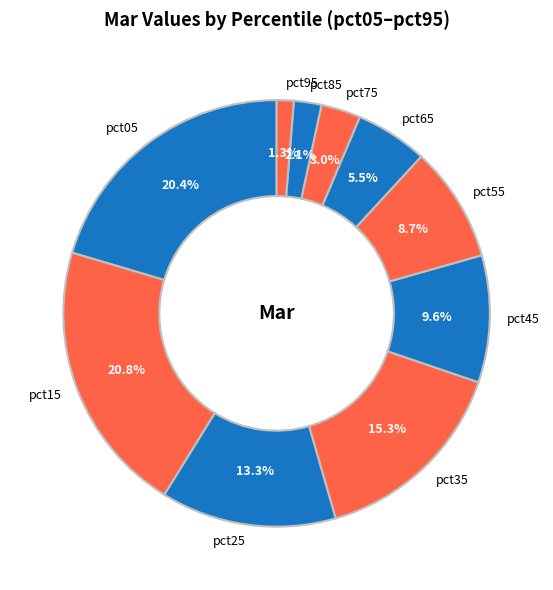

Count the number of slices in the pie.

10